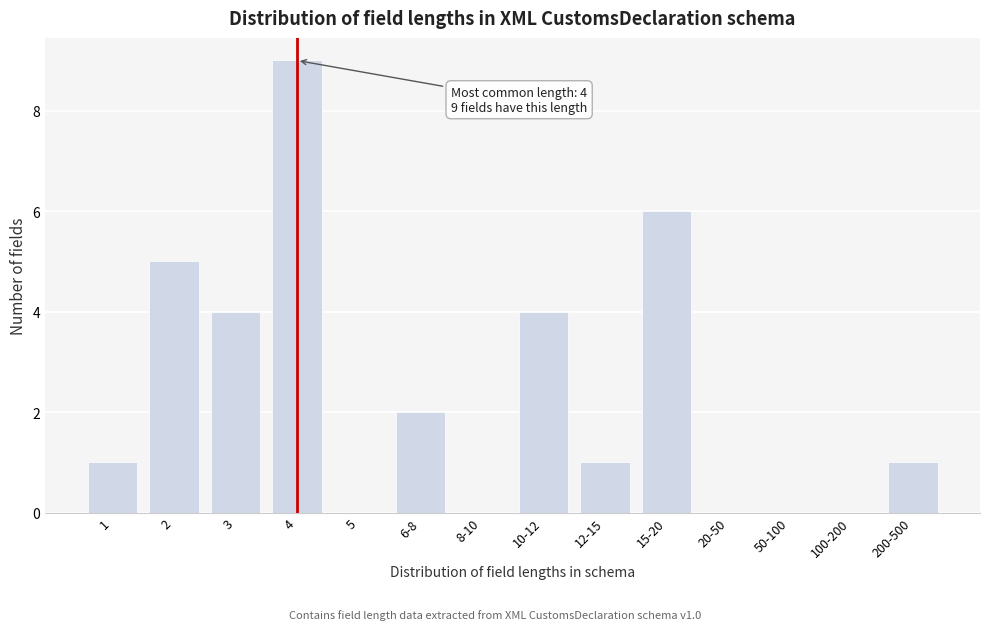

Reading left to right, list all the values displayed in this chart.

1=1	2=5	3=4	4=9	5=0	6-8=2	8-10=0	10-12=4	12-15=1	15-20=6	20-50=0	50-100=0	100-200=0	200-500=1